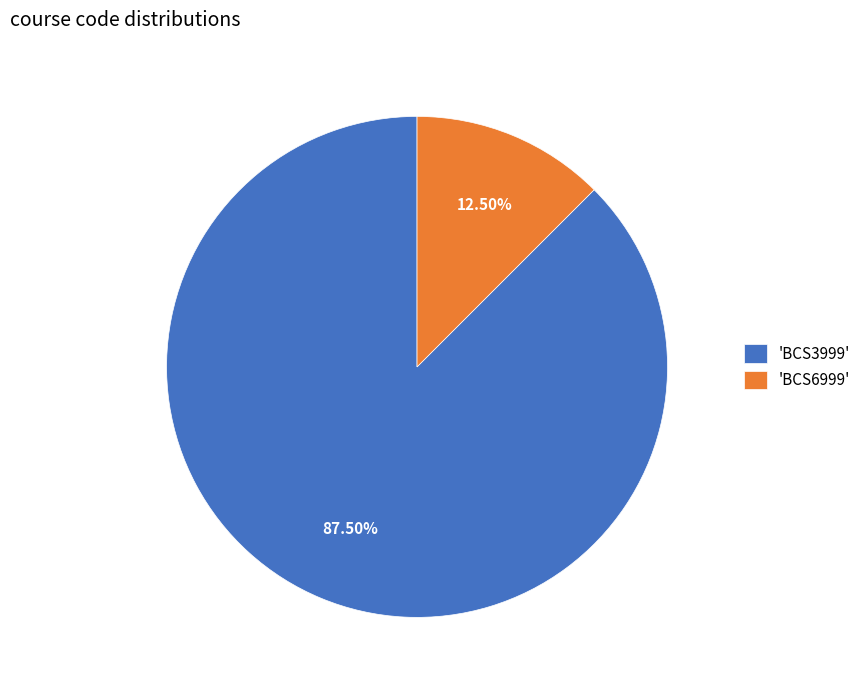

Rank the categories by value from lowest to highest.

'BCS6999', 'BCS3999'